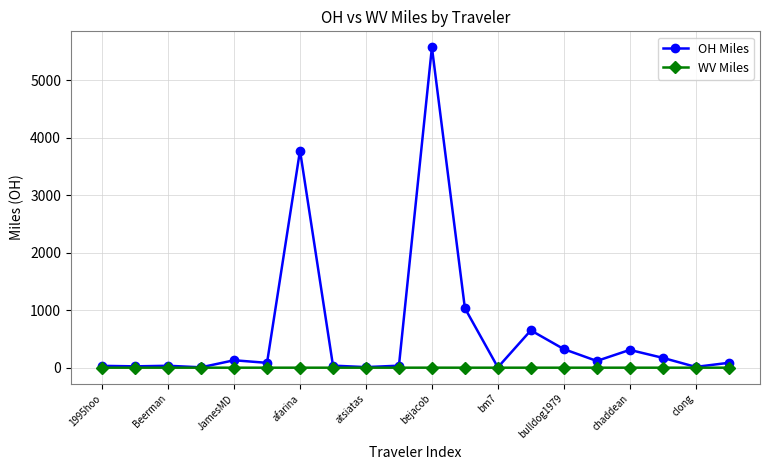

What is the value of the OH Miles point at the 5th from the left?

129.2